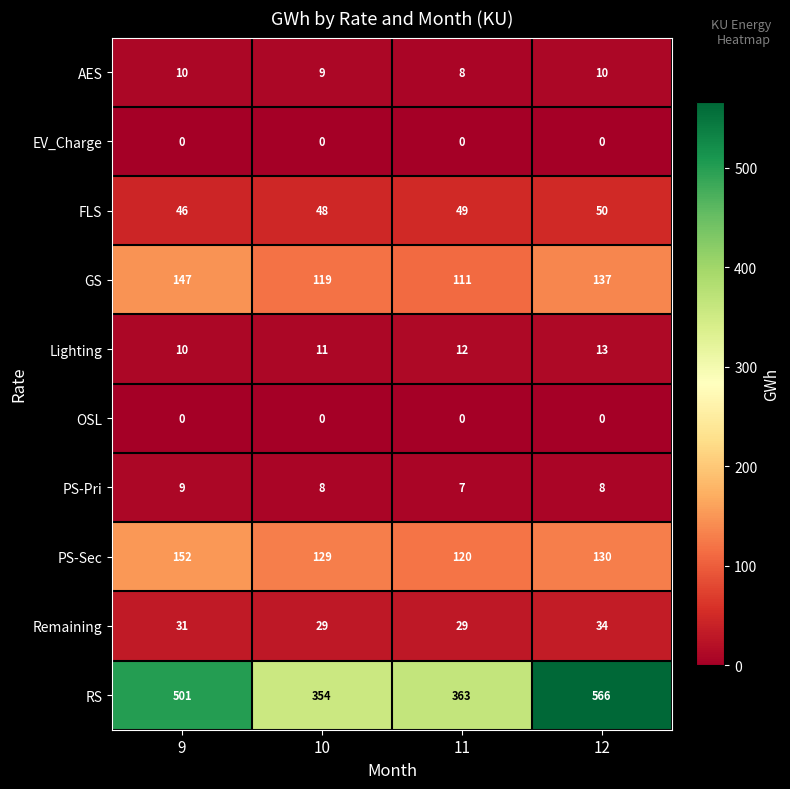

True or false: GS has a value of 172 at 11.

False